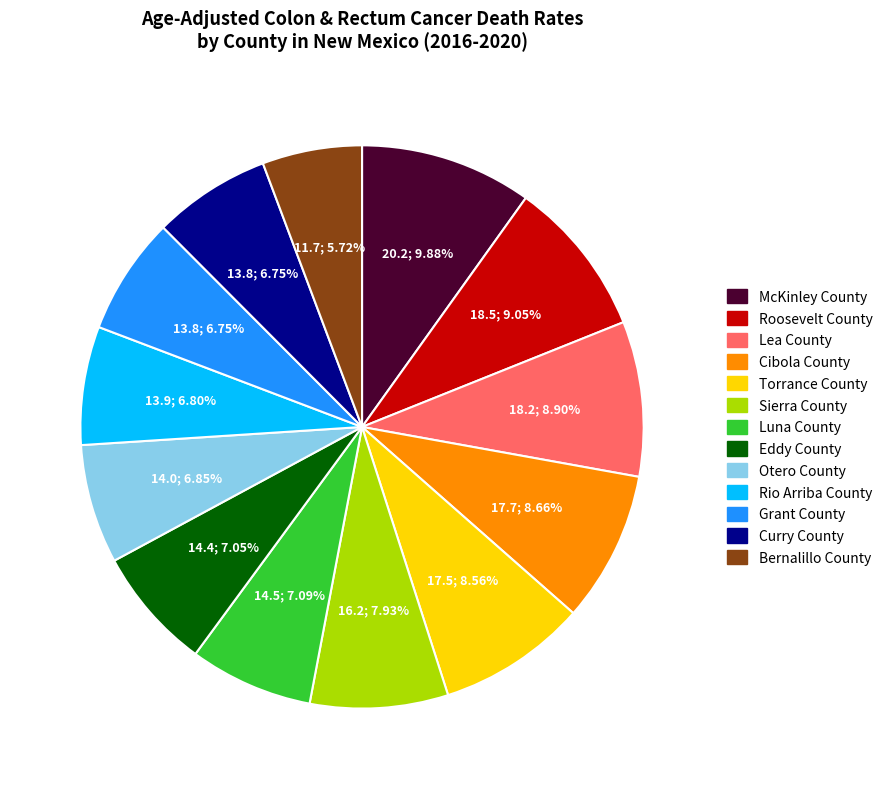

What portion of the pie excludes Sierra County?

92.1%